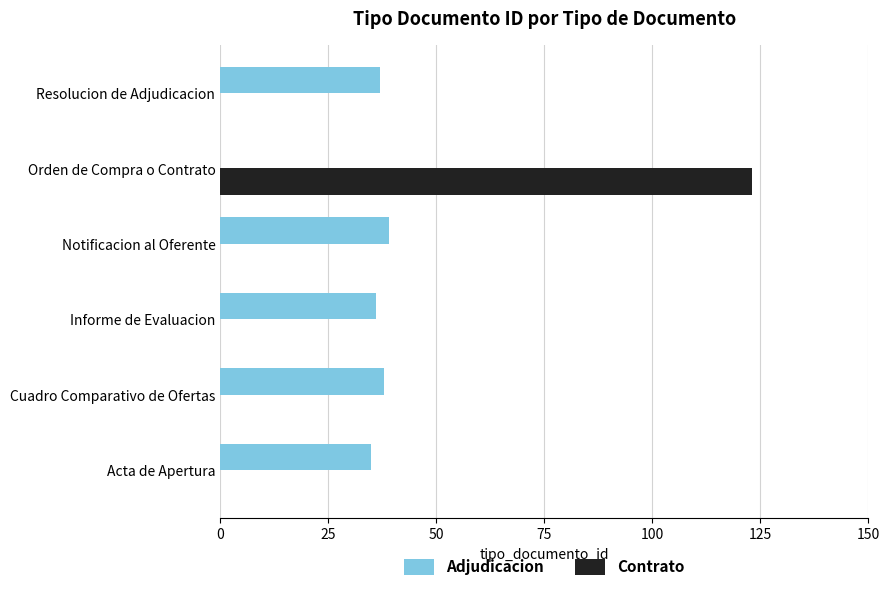

How many positive values does the Adjudicacion series have?

5